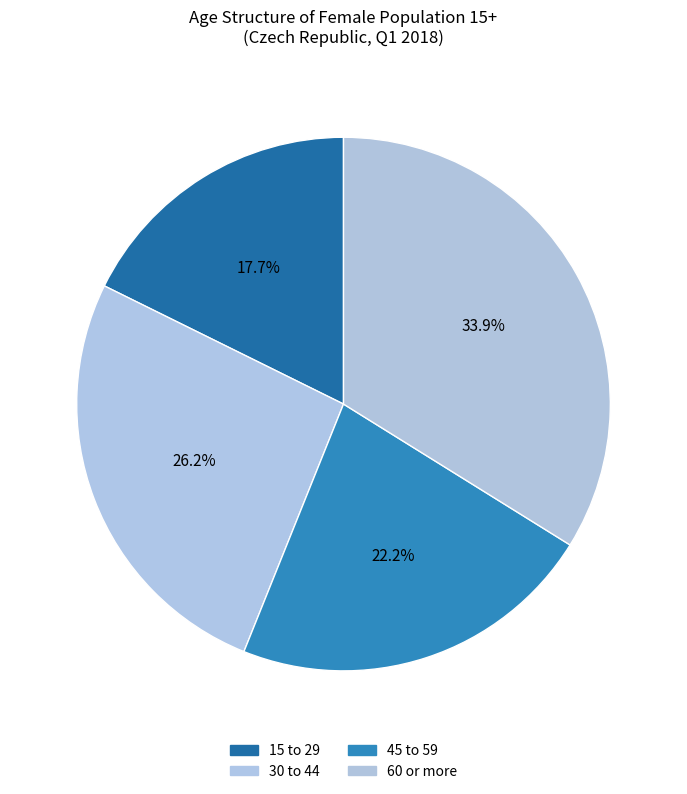

Which has a higher value, 15 to 29 or 60 or more?

60 or more